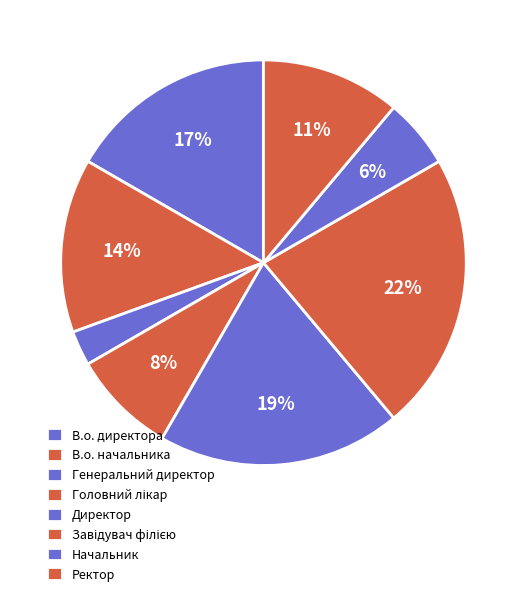

Rank the categories by value from highest to lowest.

Завідувач філією, Директор, В.о. директора, В.о. начальника, Ректор, Головний лікар, Начальник, Генеральний директор